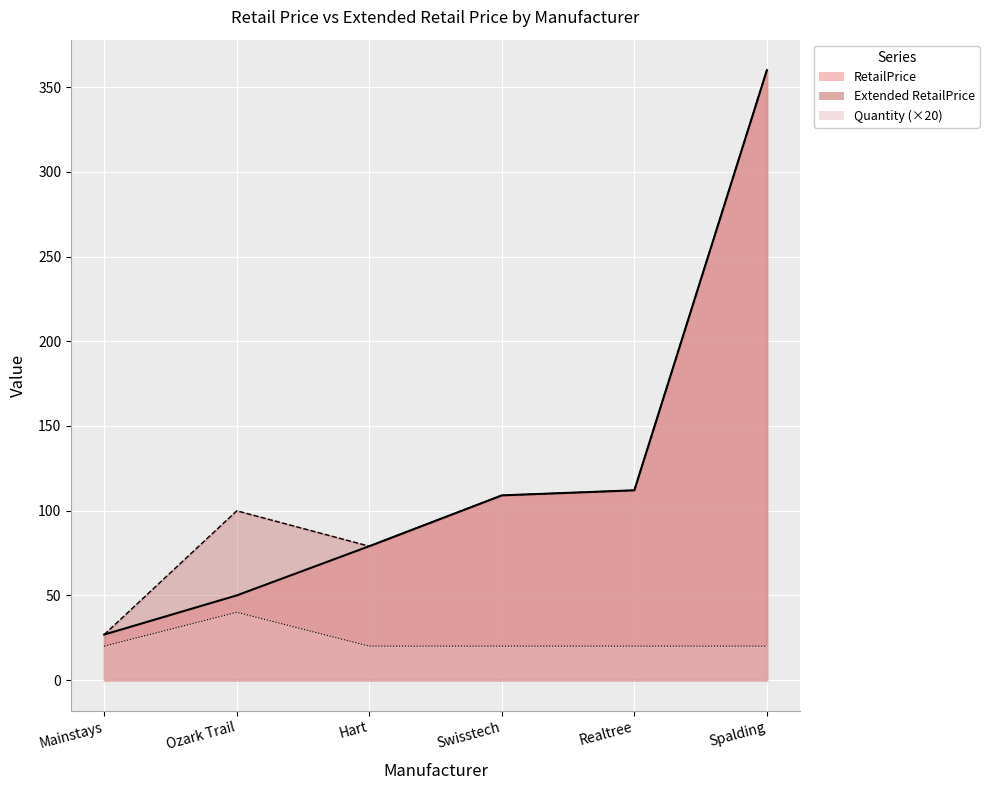

What is the difference between the Extended RetailPrice values at Mainstays and Swisstech?

82.2